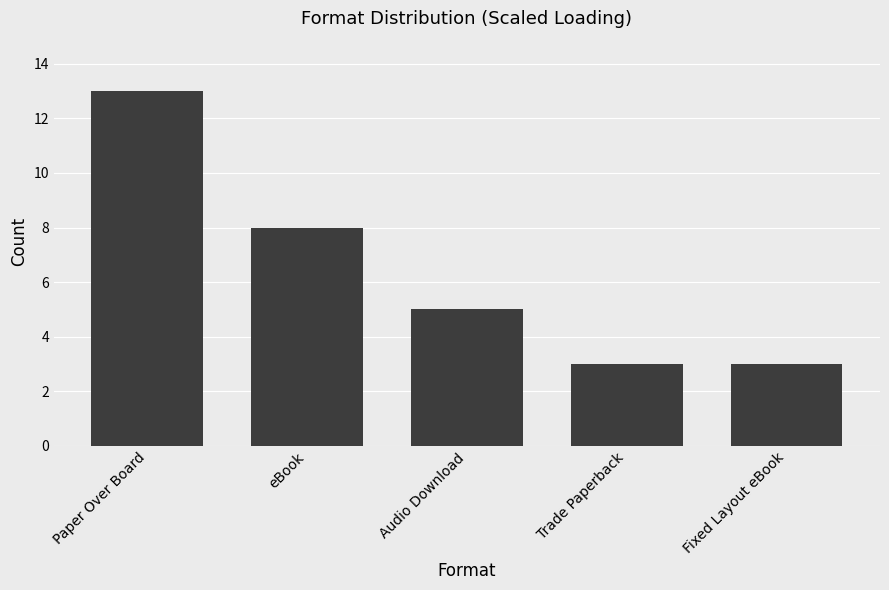

True or false: the data shows 13 at Paper Over Board.

True